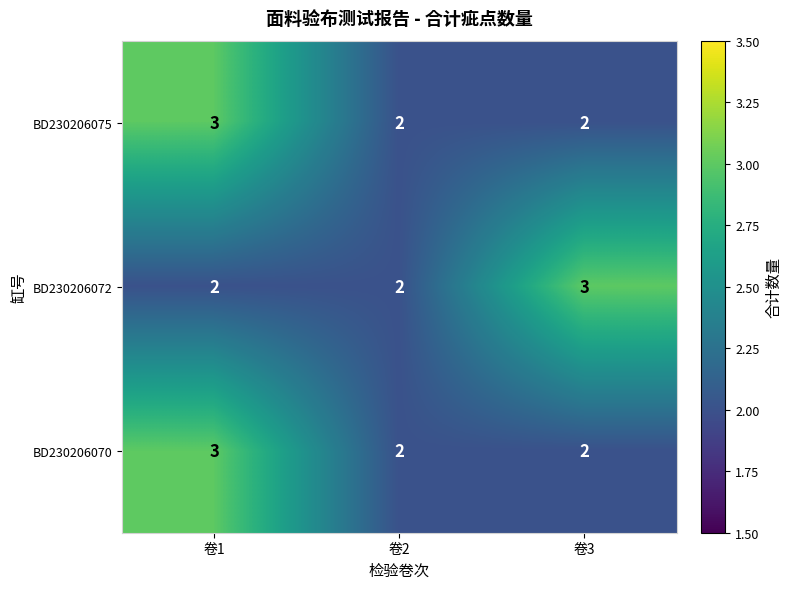

Reading left to right, what are all the values shown in this chart?

BD230206075: 卷1=3	卷2=2	卷3=2
BD230206072: 卷1=2	卷2=2	卷3=3
BD230206070: 卷1=3	卷2=2	卷3=2